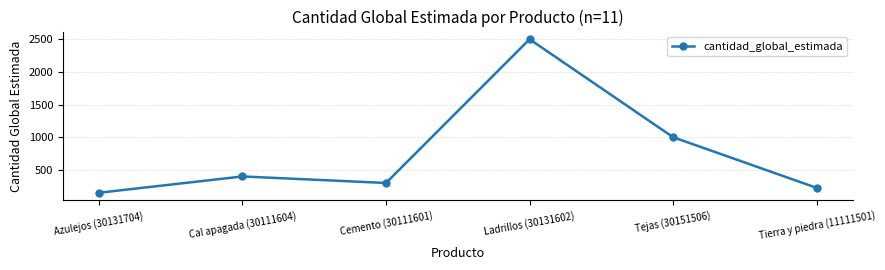

What is the sum of all values?

4575